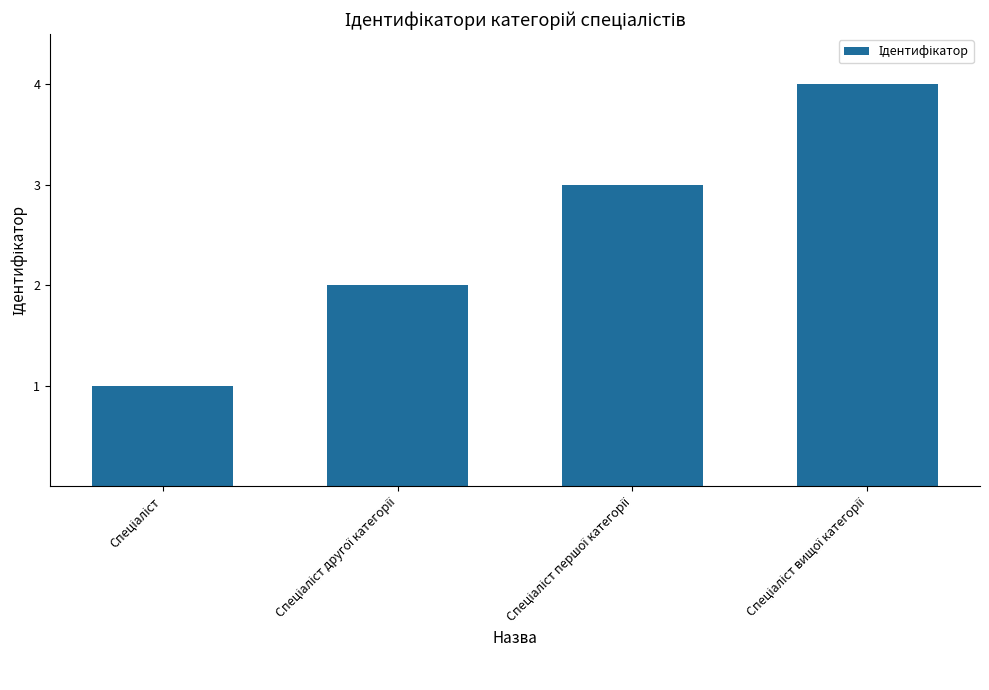

Reading left to right, transcribe all the data shown in this chart.

1	2	3	4